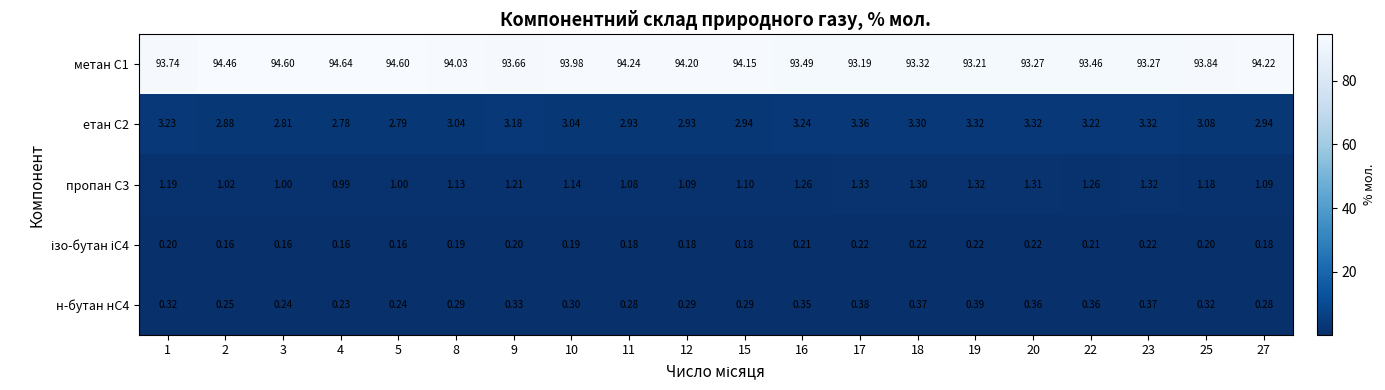

Is the value of н-бутан нС4 at 27 greater than the value of метан С1 at 2?

No